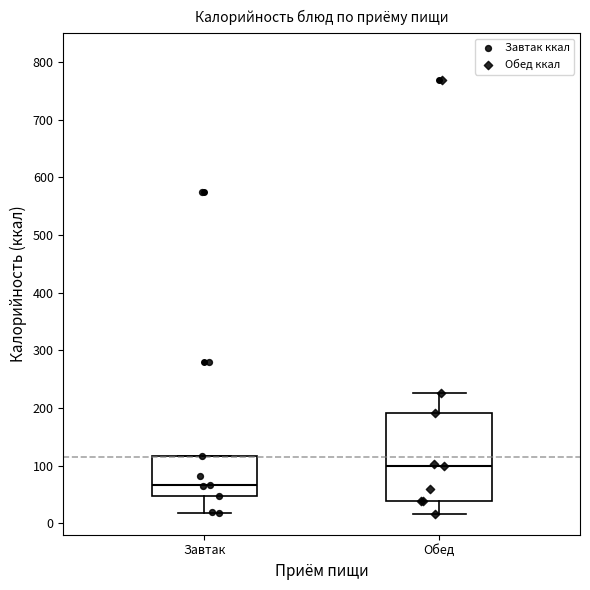

Reading left to right, transcribe this box plot: for each box, give where its median line is, the range the box spans, and where its two whiskers end, as read against the y-axis. The values are not printed on the chart, so give them approximately, as read against the axis.

Завтак: median 70, box 50 to 120, whiskers 20 to 120
Обед: median 100, box 40 to 190, whiskers 20 to 230